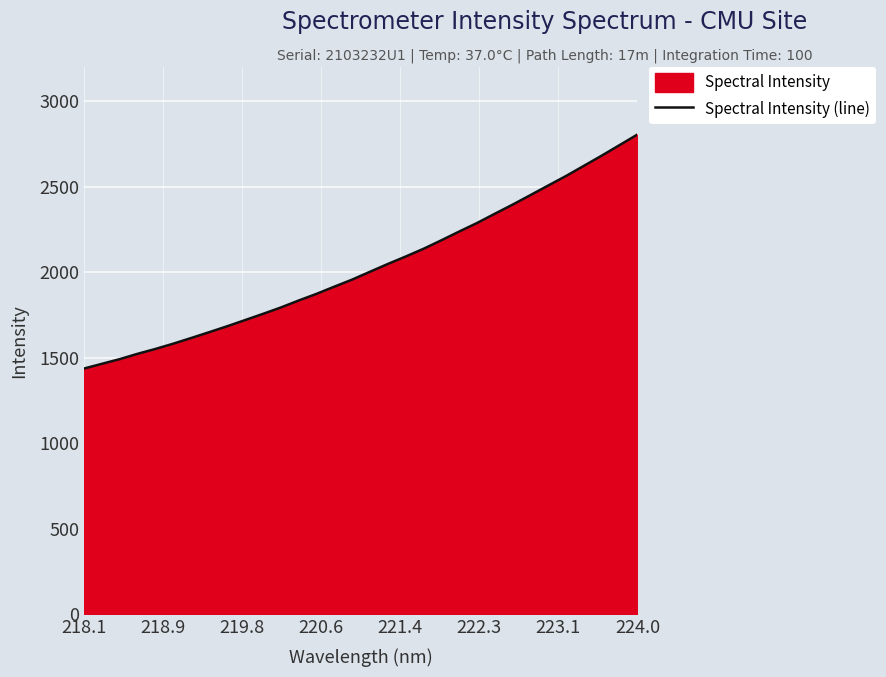

What is the maximum value shown in the chart?

2805.2